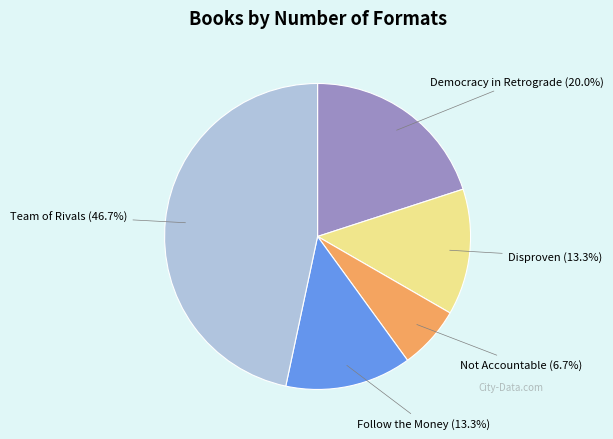

How many slices are in this pie chart?

5